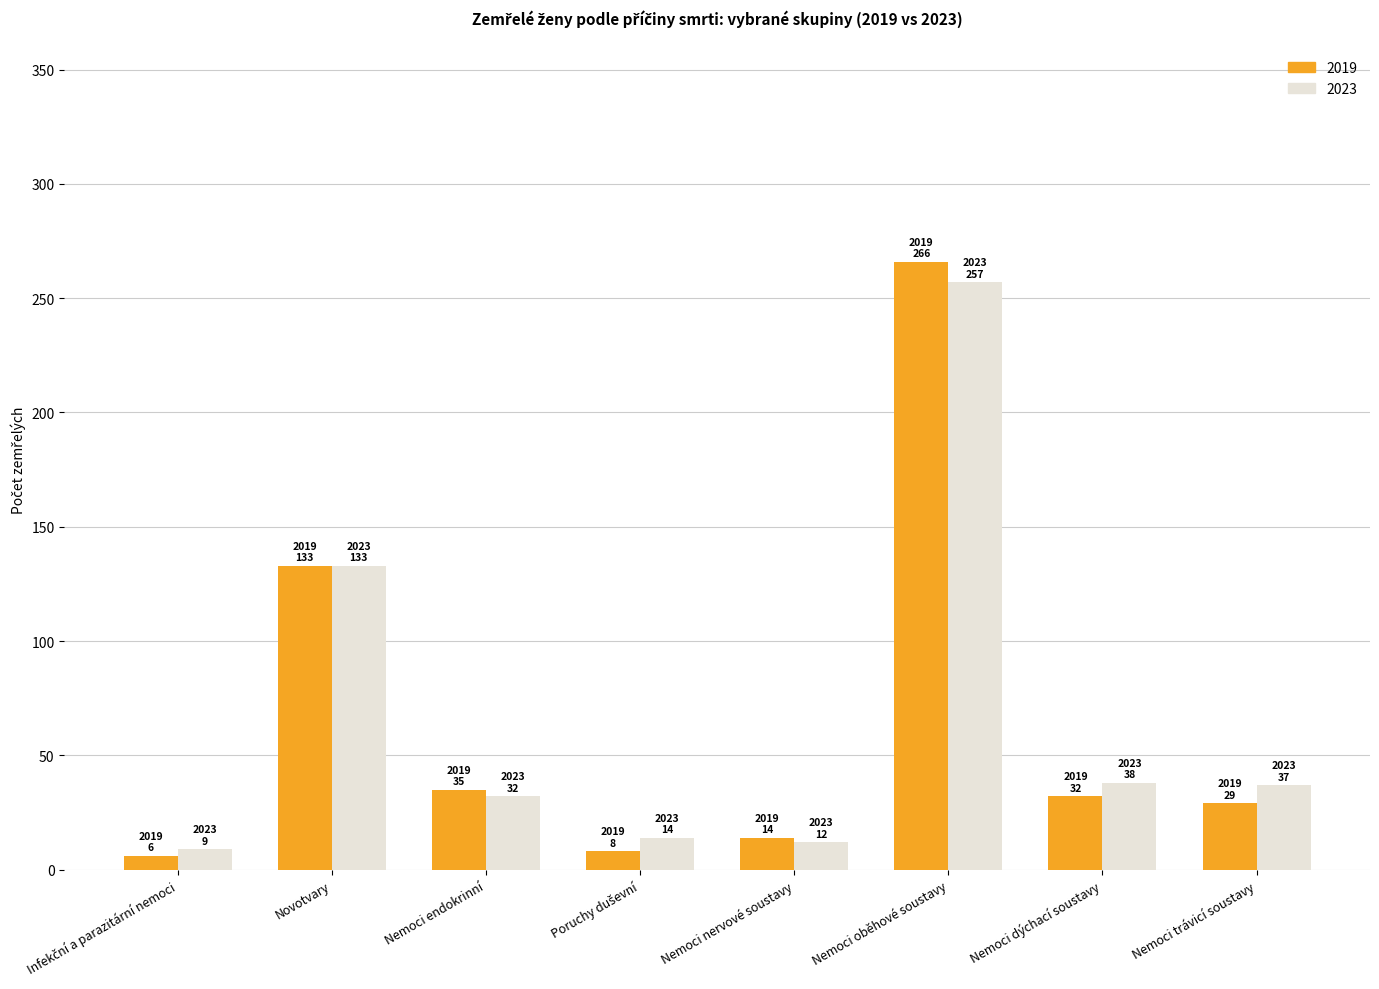

Is the value of 2023 at Nemoci dýchací soustavy greater than the value of 2019 at Nemoci dýchací soustavy?

Yes